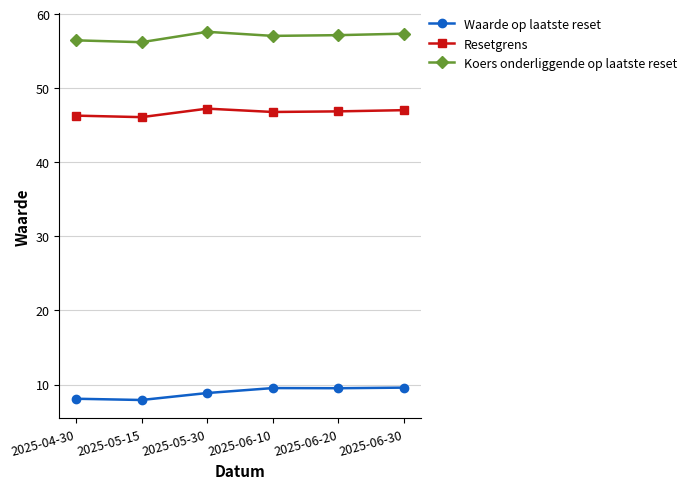

Which series has the widest spread of values?

Waarde op laatste reset